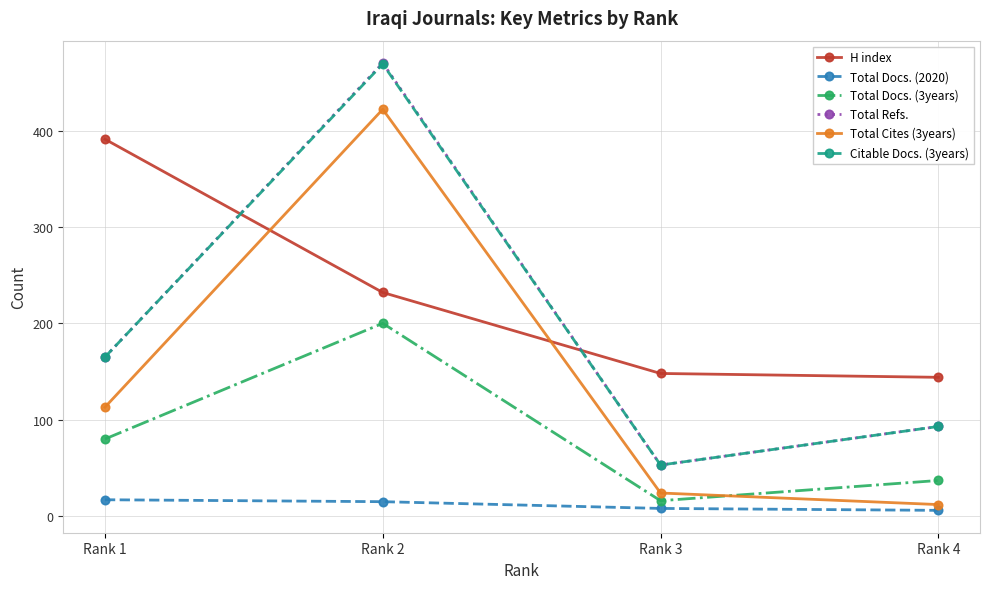

What is the minimum value shown in the chart?

6